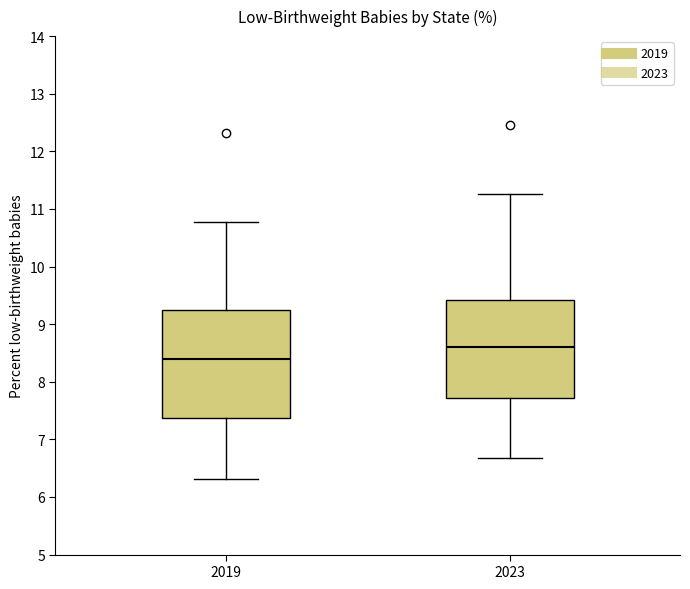

Which box's median line is the lowest?

2019